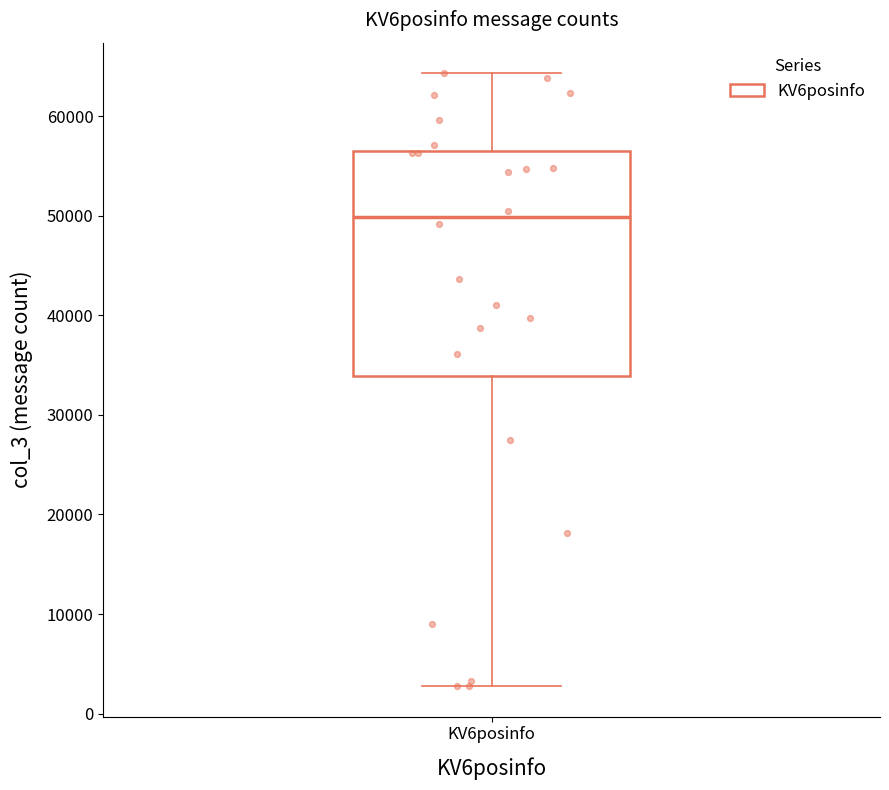

Where is the lower edge of the box for KV6posinfo on the y-axis? The values are not printed on the chart, so give them approximately, as read against the axis.

34000